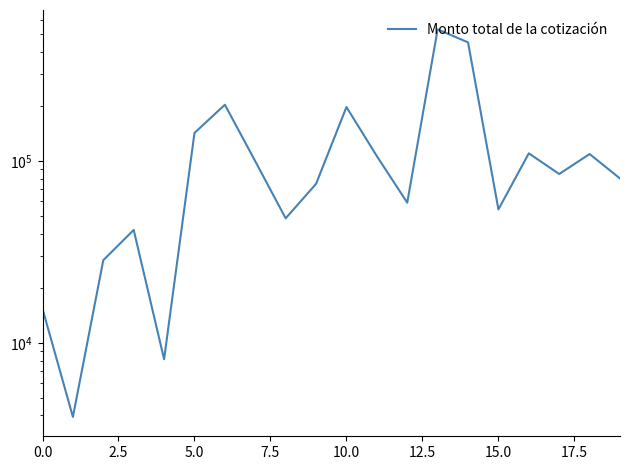

What is the minimum value shown in the chart?

3923.1